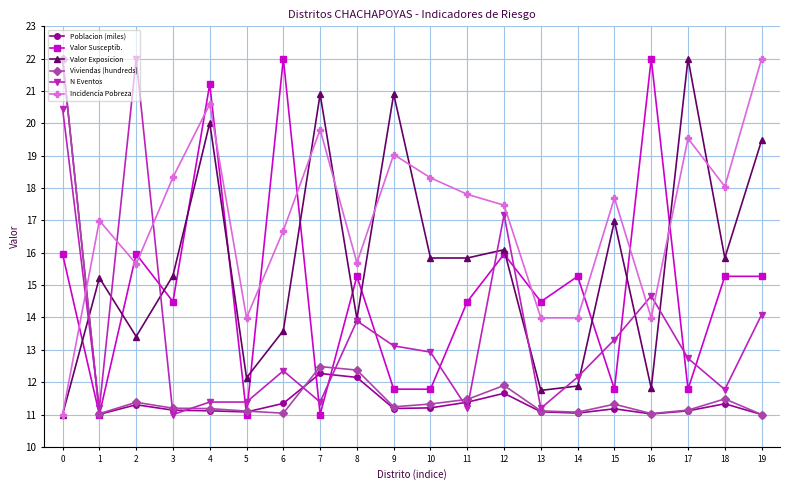

What is the value of the Incidencia Pobreza point at the 11th from the left?

18.3